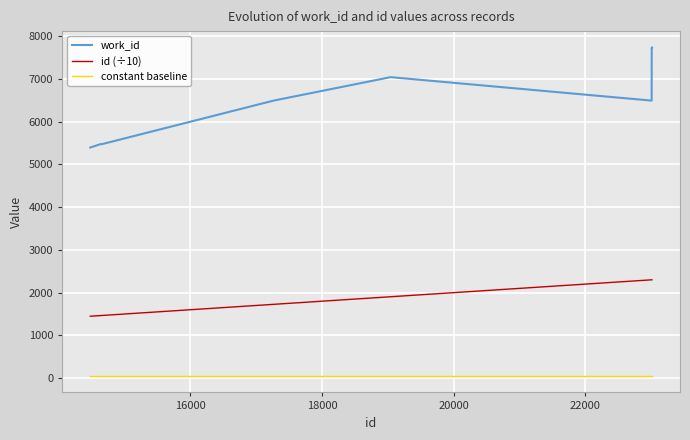

What is the difference between the maximum and minimum values in the work_id series?

2340.0